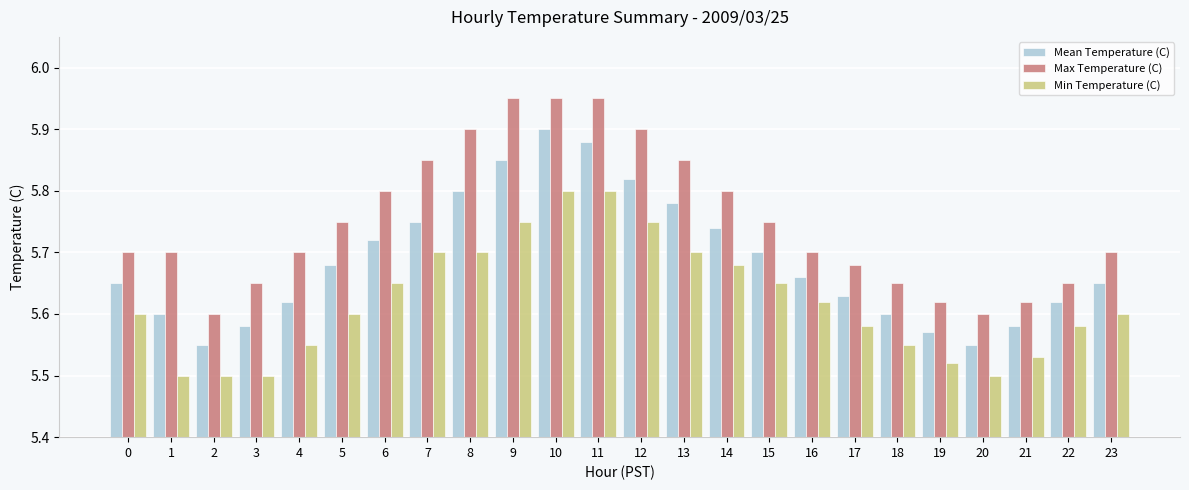

How many Min Temperature (C) values are between 5 and 6?

24